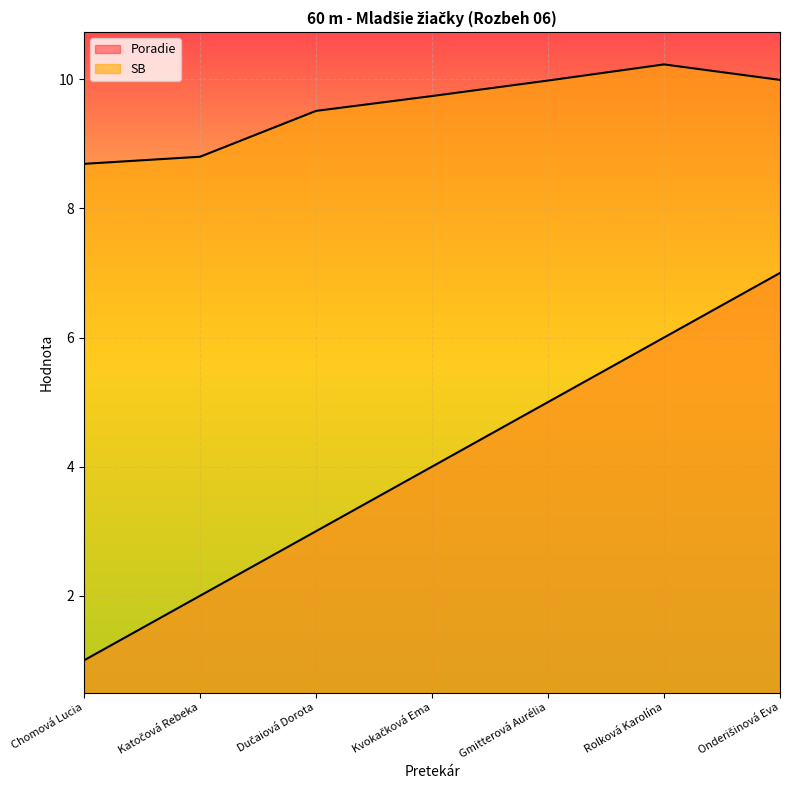

What is the spread (max minus min) of values at Gmitterová Aurélia?

5.0